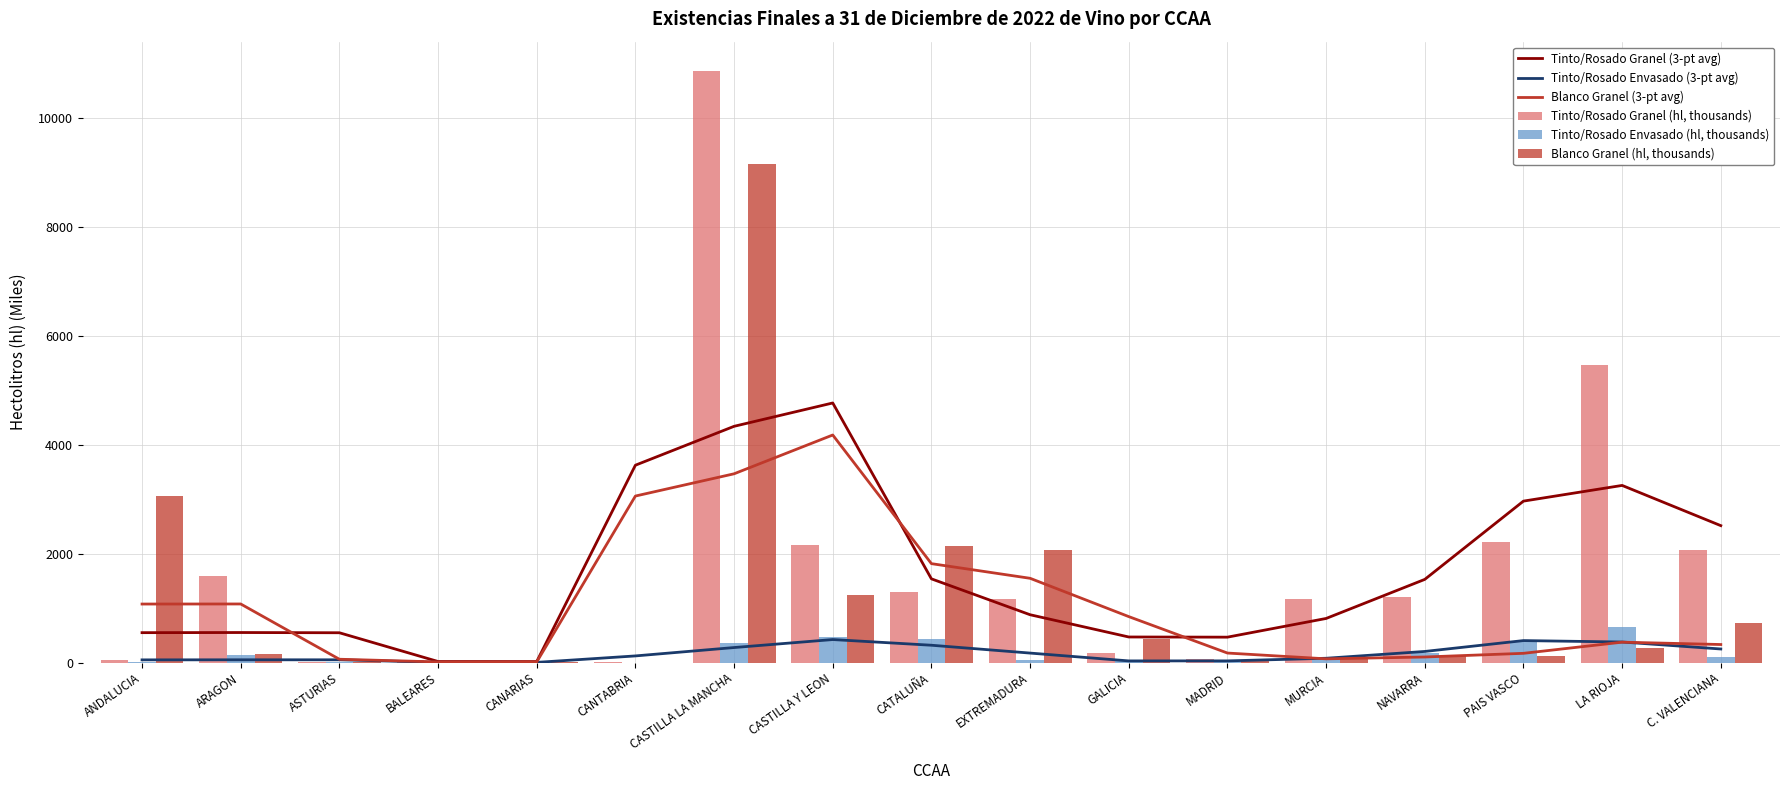

What is the sum of the Tinto/Rosado Granel (hl, thousands) values at GALICIA and BALEARES?

218.9